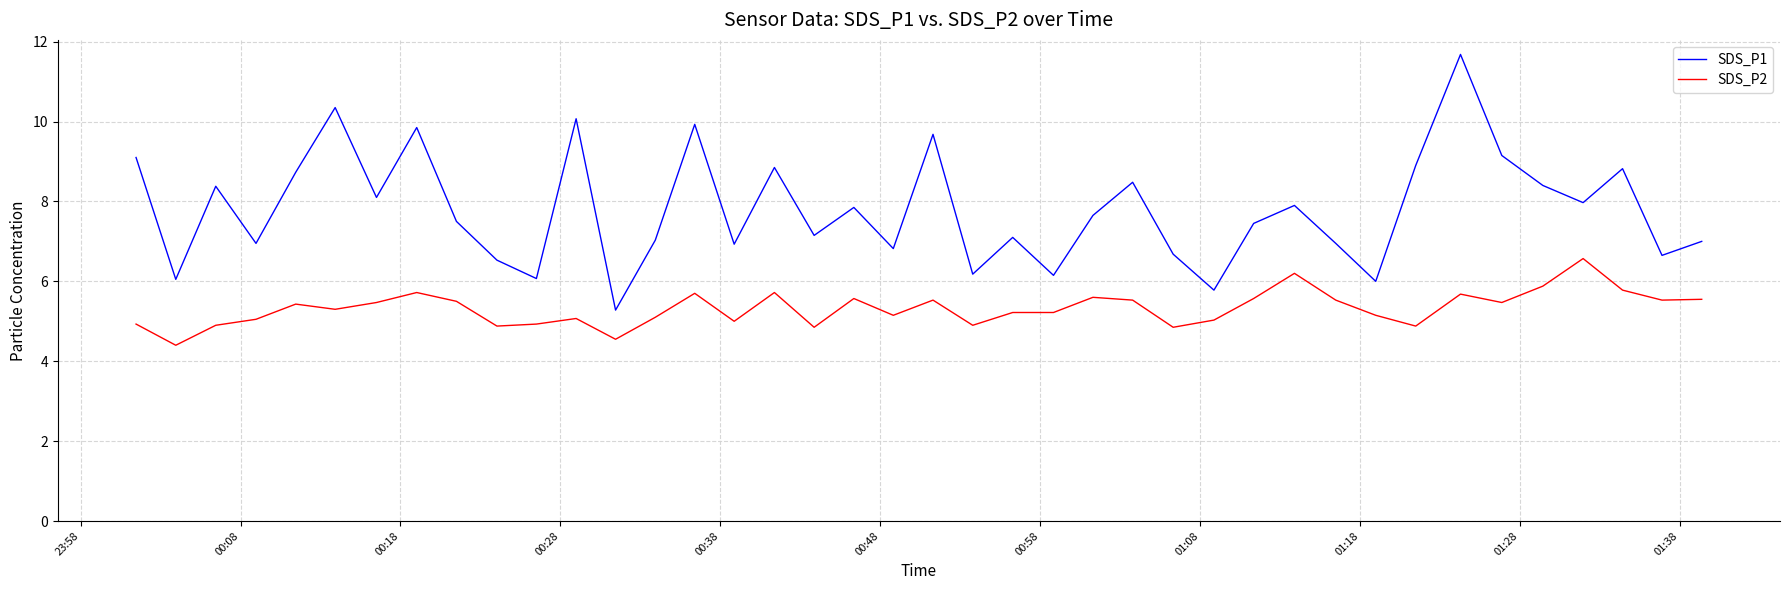

What is the difference between the maximum and minimum values in the SDS_P2 series?

2.2